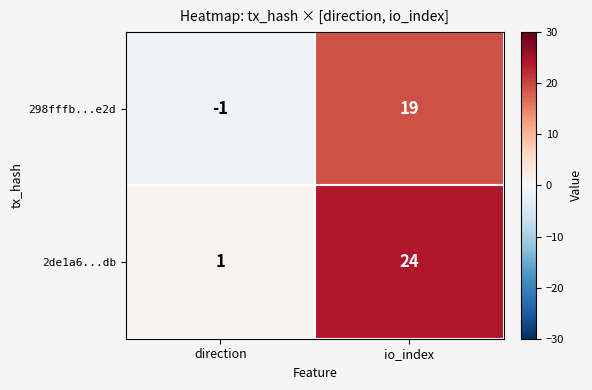

Rank the series at io_index from highest to lowest value.

2de1a6...db, 298fffb...e2d